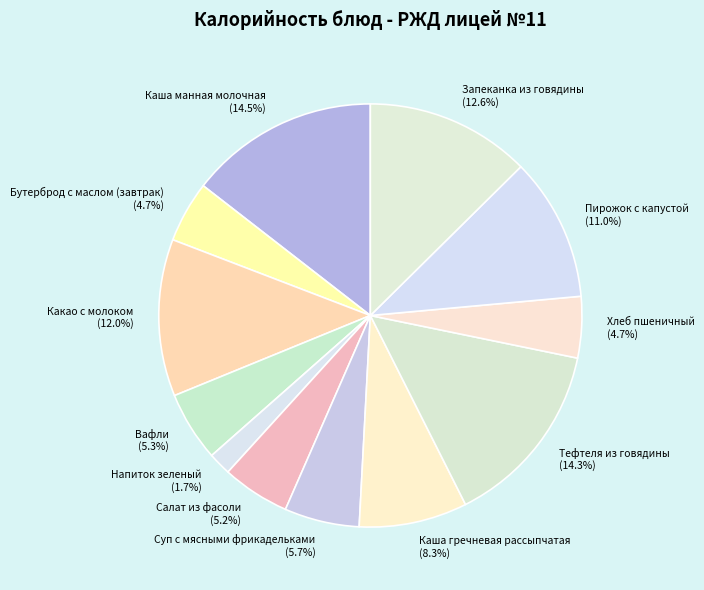

What percentage is NOT represented by Каша гречневая рассыпчатая?

91.7%